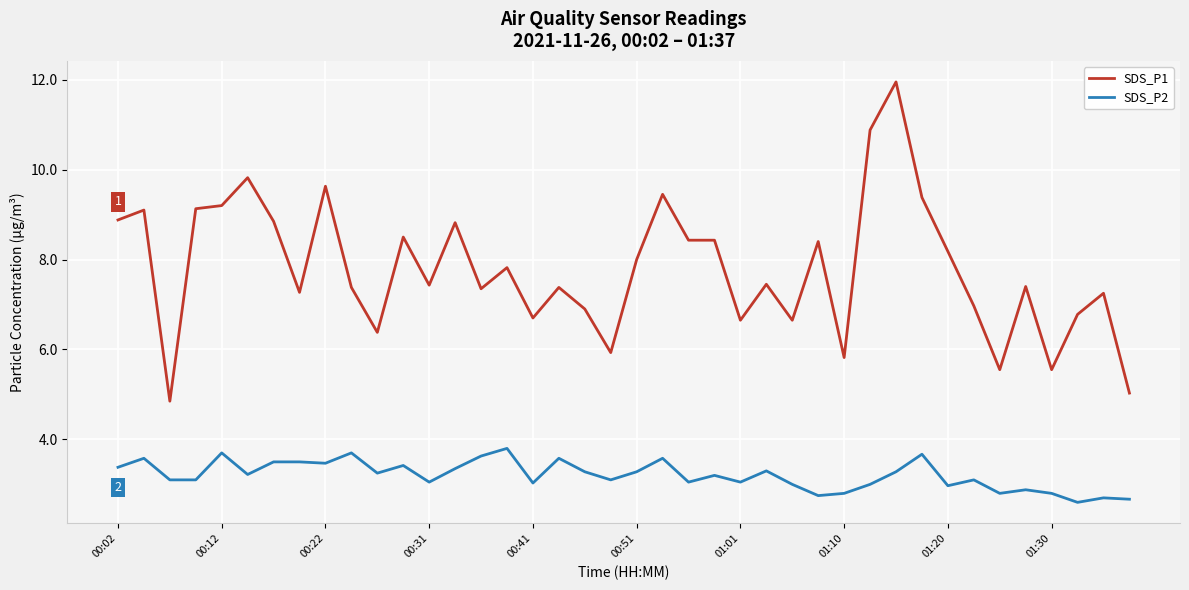

List the series in order of their overall mean, lowest first.

SDS_P2, SDS_P1